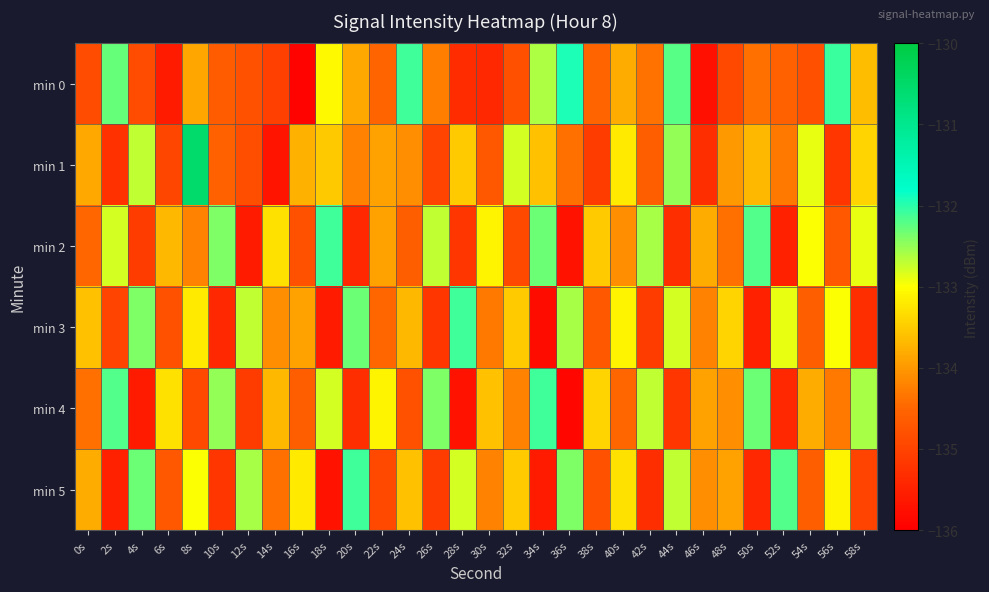

How many series are shown in this chart?

6